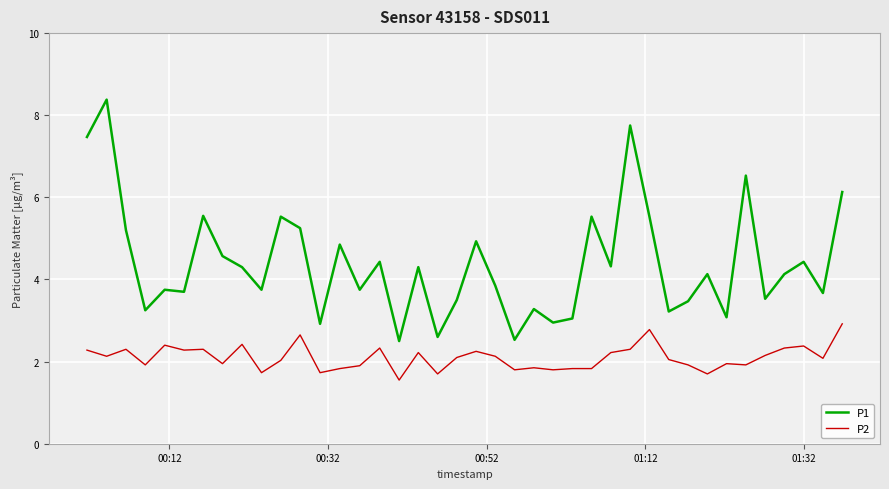

True or false: P2 and P1 intersect in this chart.

False